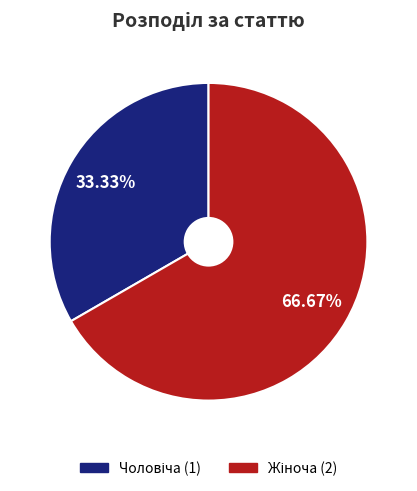

Is there a majority slice in this chart?

Yes